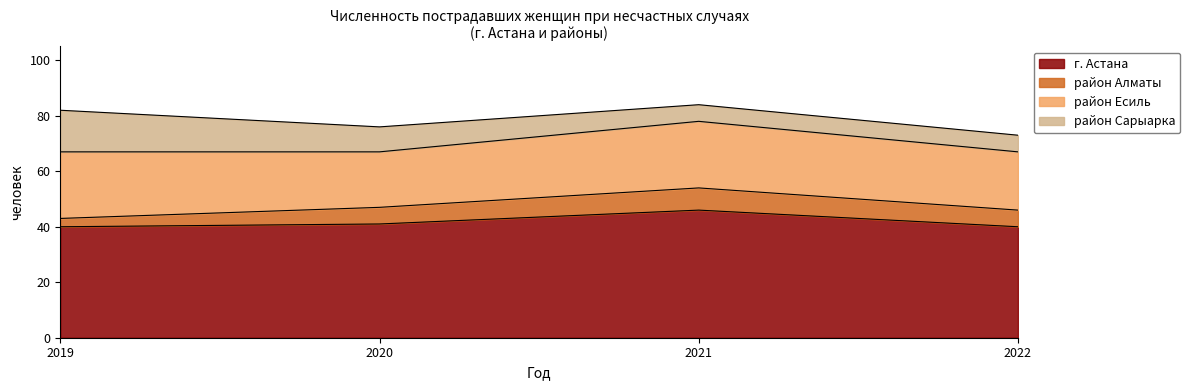

How many г. Астана values are between 40 and 46?

4